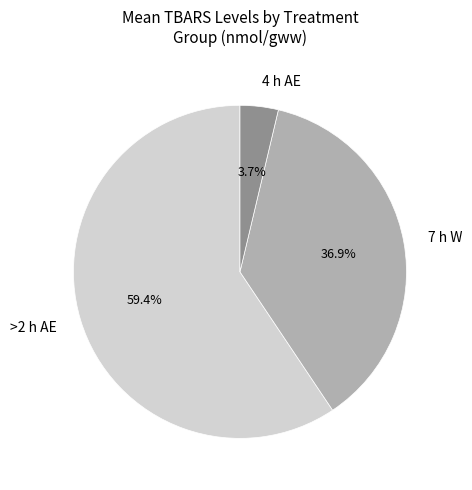

Which category has the biggest portion of the pie?

>2 h AE